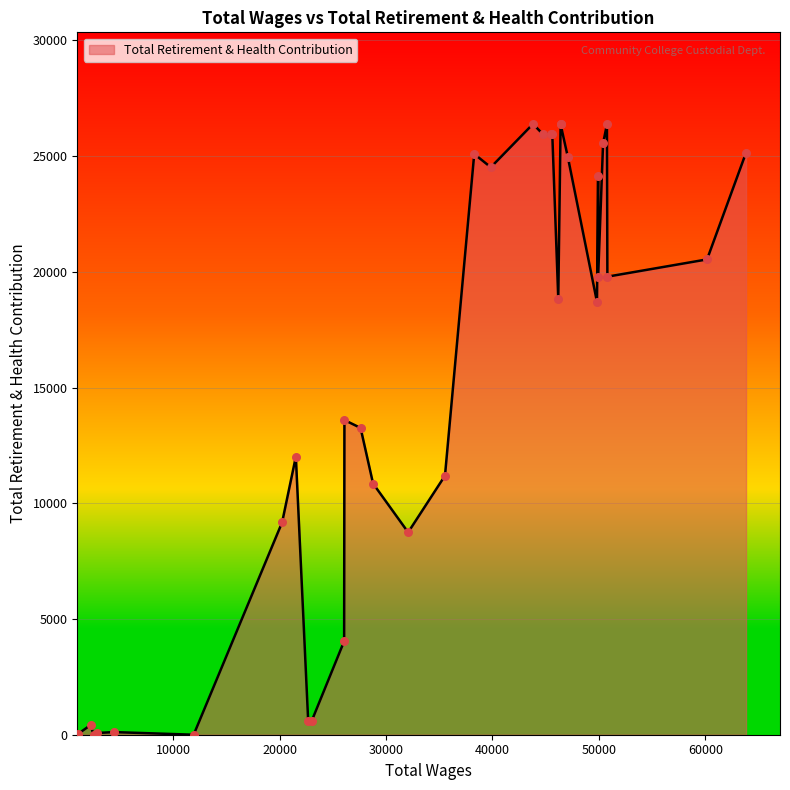

What is the change in value from 60161.0 to 22684.0?

-19946